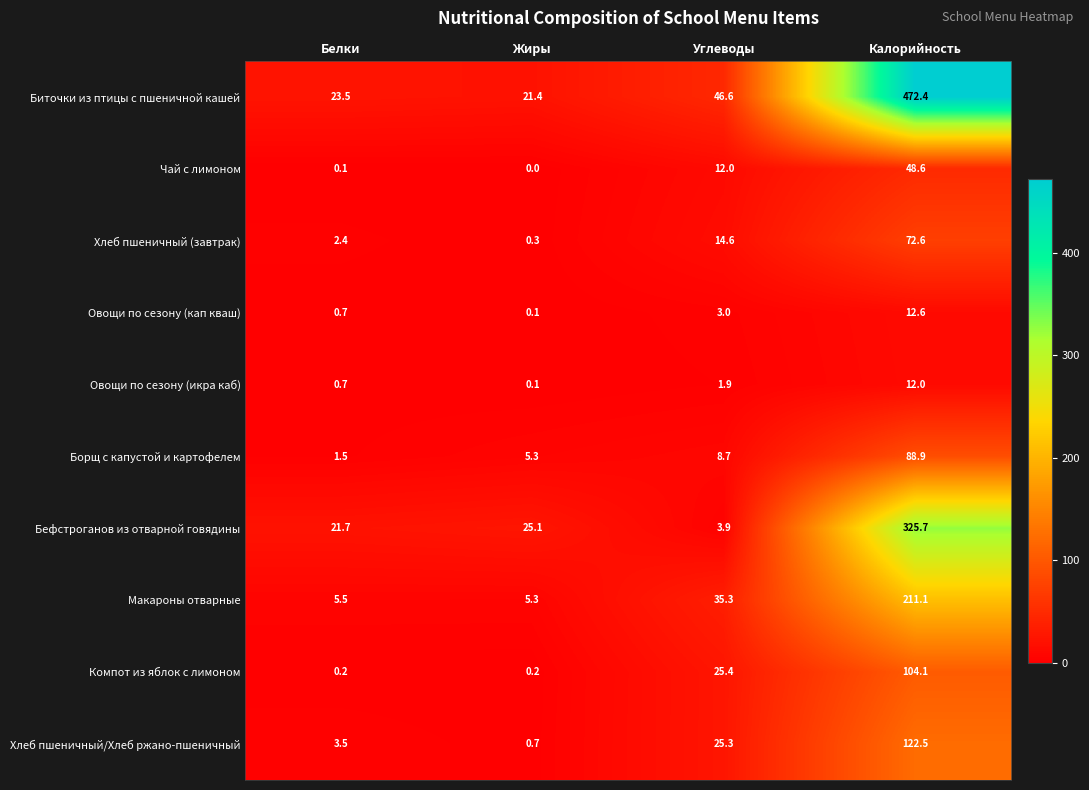

The Макароны отварные series shows 15.1 at Углеводы. True or false?

False